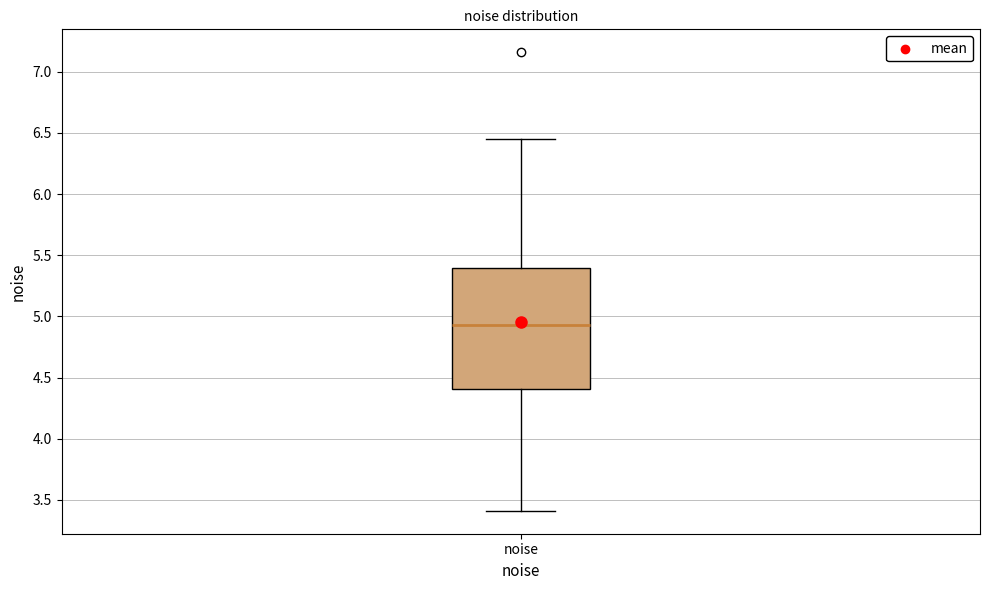

Read this box plot against the y-axis: the position of the median line, the range covered by the box, and the ends of both whiskers. The values are not printed on the chart, so give them approximately, as read against the axis.

median 4.95, box 4.40 to 5.40, whiskers 3.40 to 6.45